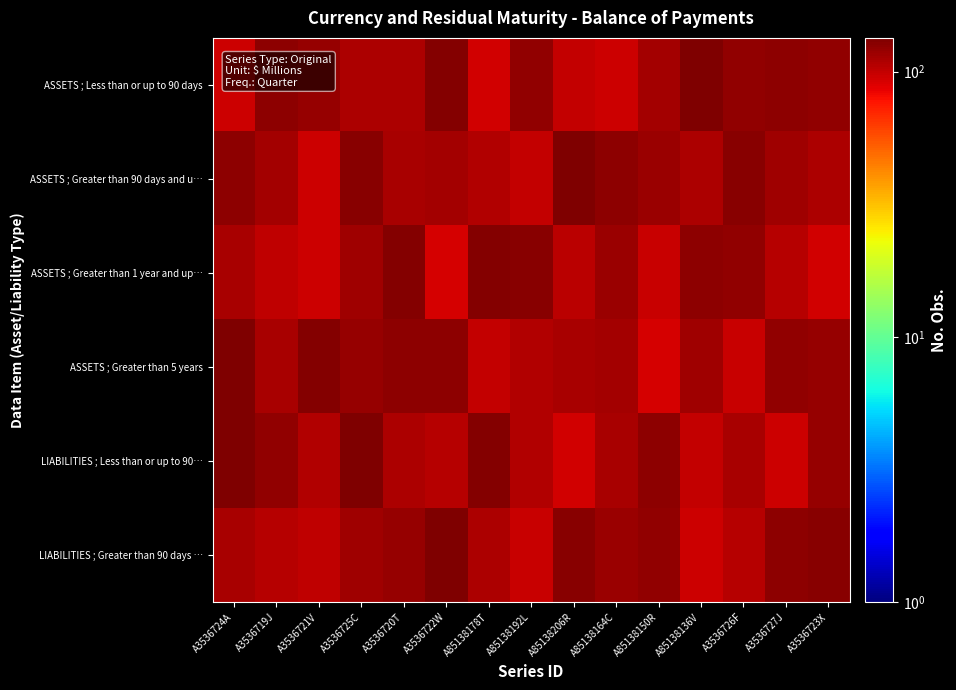

Reading left to right, what are all the values shown in this chart?

ASSETS ; Less than or up to 90 days: A3536724A=95	A3536719J=125	A3536721V=120	A3536725C=110	A3536720T=110	A3536722W=129	A85138178T=94	A85138192L=122	A85138206R=100	A85138164C=95	A85138150R=114	A85138136V=134	A3536726F=124	A3536727J=125	A3536723X=123
ASSETS ; Greater than 90 days and u…: A3536724A=126	A3536719J=114	A3536721V=96	A3536725C=128	A3536720T=111	A3536722W=113	A85138178T=107	A85138192L=99	A85138206R=132	A85138164C=126	A85138150R=119	A85138136V=109	A3536726F=128	A3536727J=115	A3536723X=110
ASSETS ; Greater than 1 year and up…: A3536724A=111	A3536719J=101	A3536721V=95	A3536725C=115	A3536720T=130	A3536722W=93	A85138178T=129	A85138192L=128	A85138206R=103	A85138164C=119	A85138150R=98	A85138136V=125	A3536726F=122	A3536727J=106	A3536723X=94
ASSETS ; Greater than 5 years: A3536724A=134	A3536719J=111	A3536721V=131	A3536725C=121	A3536720T=126	A3536722W=125	A85138178T=99	A85138192L=107	A85138206R=112	A85138164C=113	A85138150R=92	A85138136V=115	A3536726F=97	A3536727J=124	A3536723X=121
LIABILITIES ; Less than or up to 90…: A3536724A=132	A3536719J=124	A3536721V=107	A3536725C=134	A3536720T=109	A3536722W=105	A85138178T=131	A85138192L=107	A85138206R=94	A85138164C=112	A85138150R=126	A85138136V=99	A3536726F=111	A3536727J=96	A3536723X=121
LIABILITIES ; Greater than 90 days …: A3536724A=112	A3536719J=105	A3536721V=101	A3536725C=116	A3536720T=121	A3536722W=133	A85138178T=110	A85138192L=98	A85138206R=128	A85138164C=119	A85138150R=122	A85138136V=95	A3536726F=105	A3536727J=125	A3536723X=128